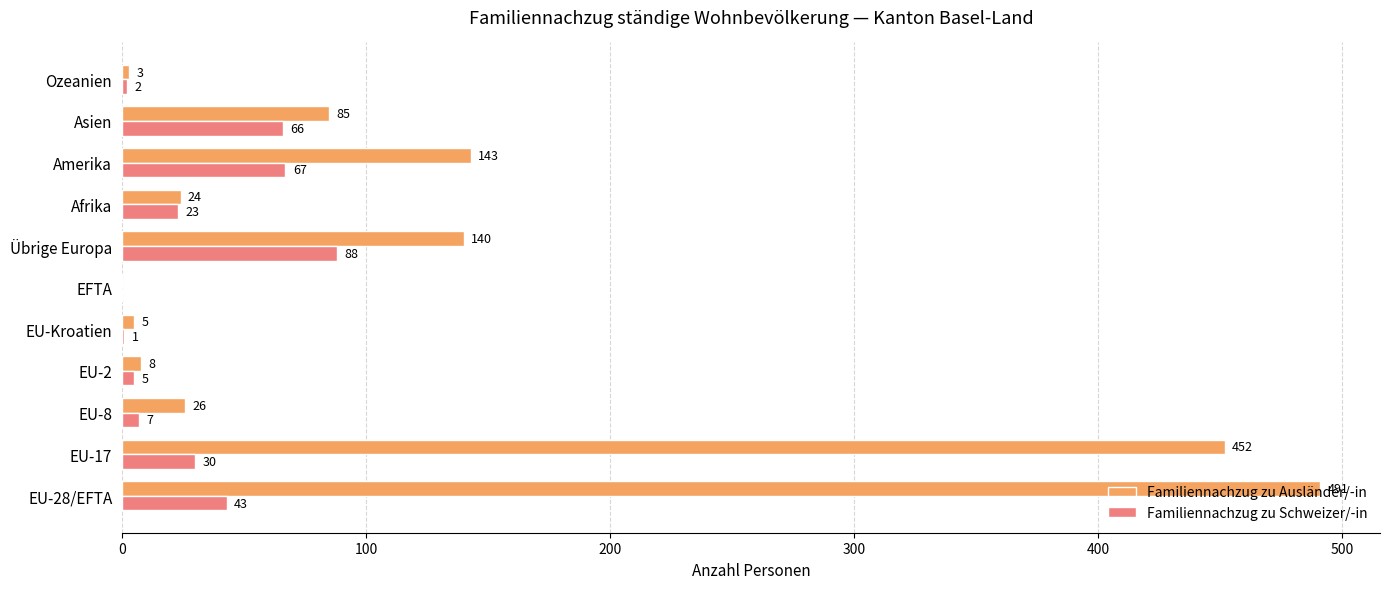

What is the maximum value for Familiennachzug zu Ausländer/-in?

491